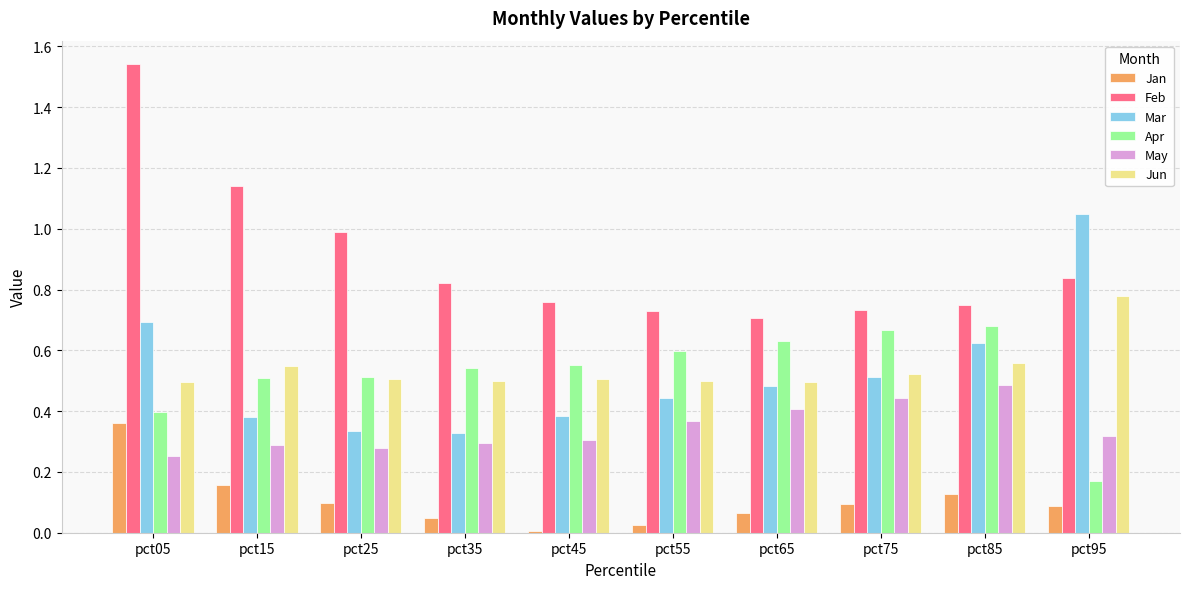

How many series are shown in this chart?

6